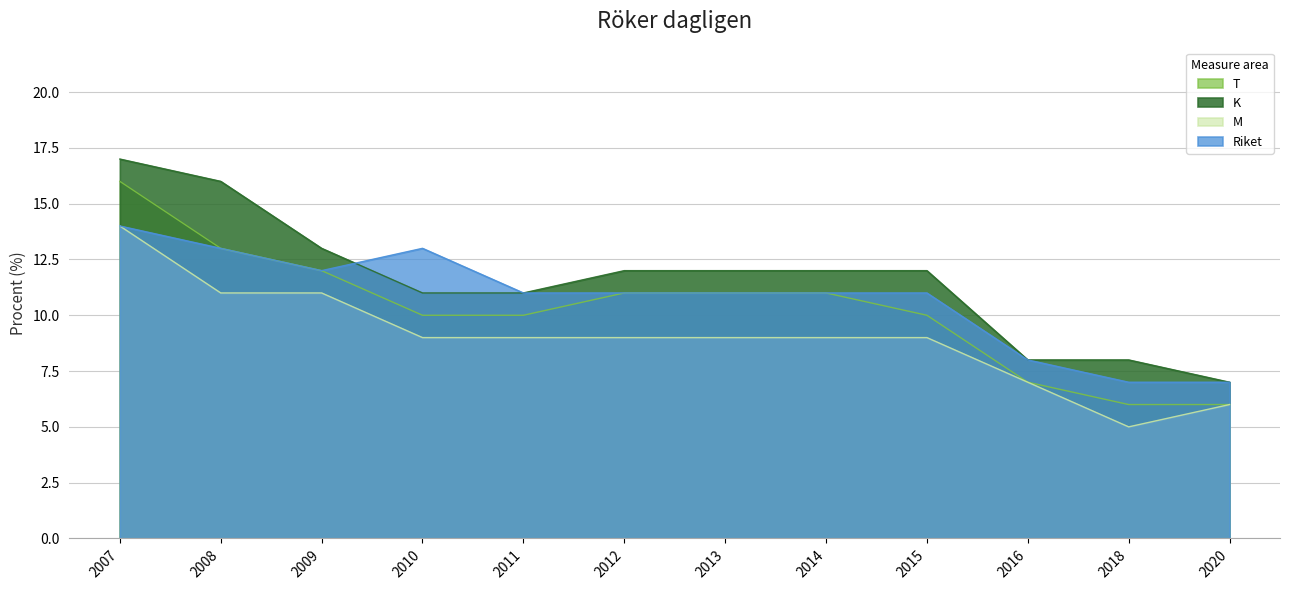

Is the value of T at 2014 greater than the value of Riket at 2015?

No